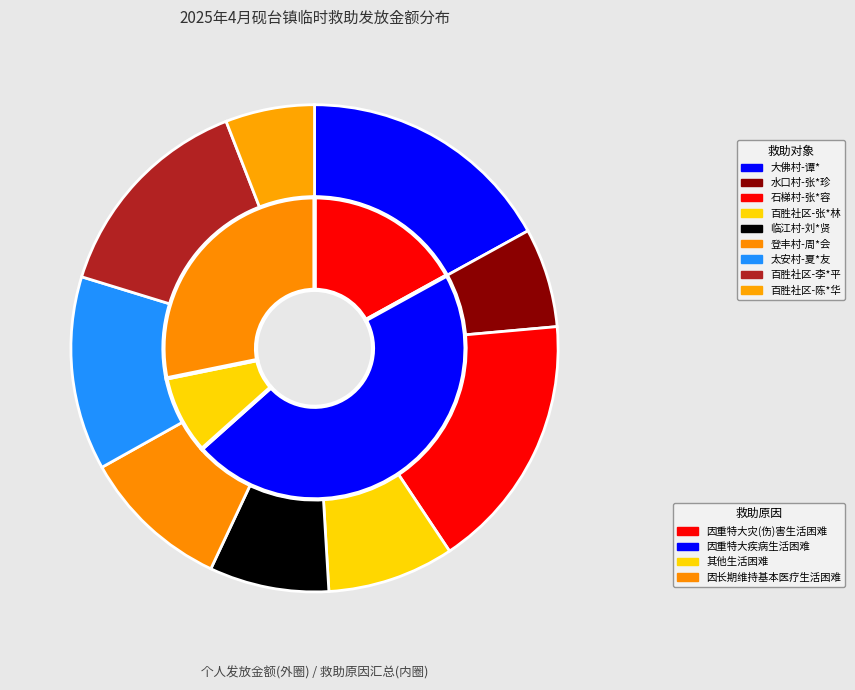

Which category has the smallest portion of the pie?

百胜社区-陈*华